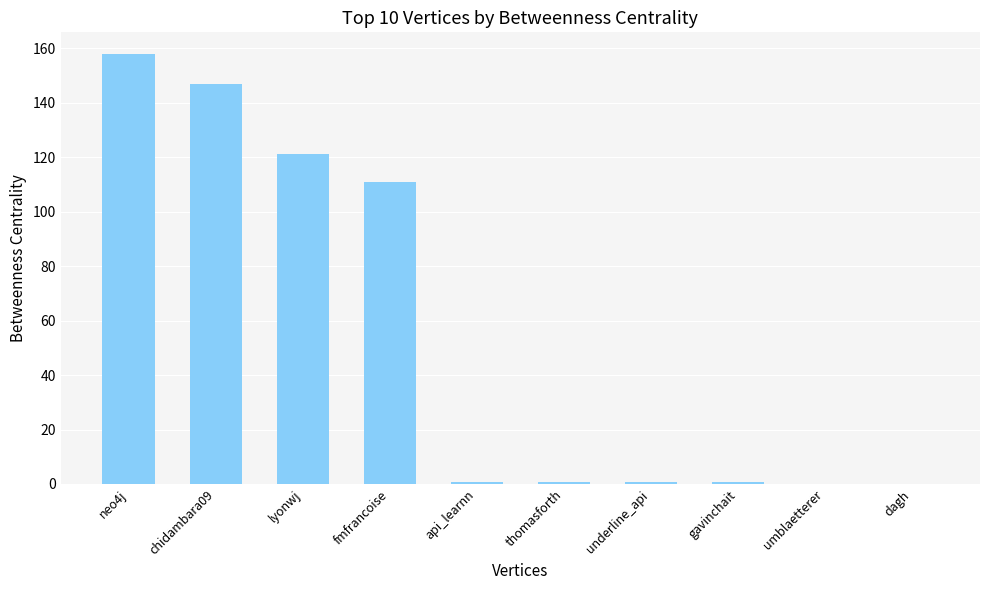

Where is the data nearest to the value 79?

fmfrancoise